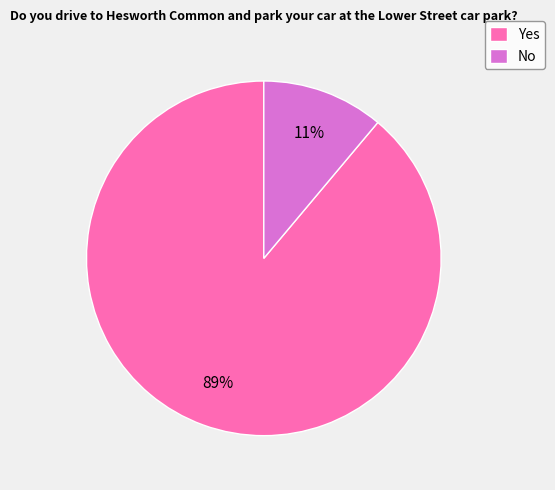

Is the sum of Yes and No greater than half?

Yes